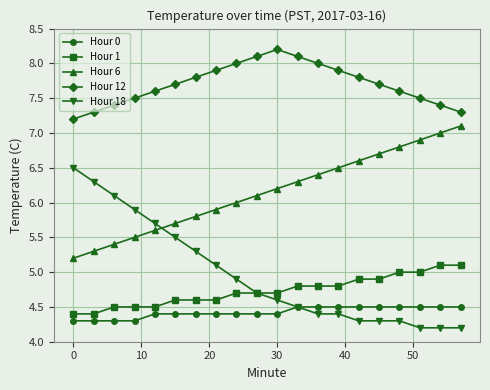

What is the highest value of the Hour 18 series?

6.5